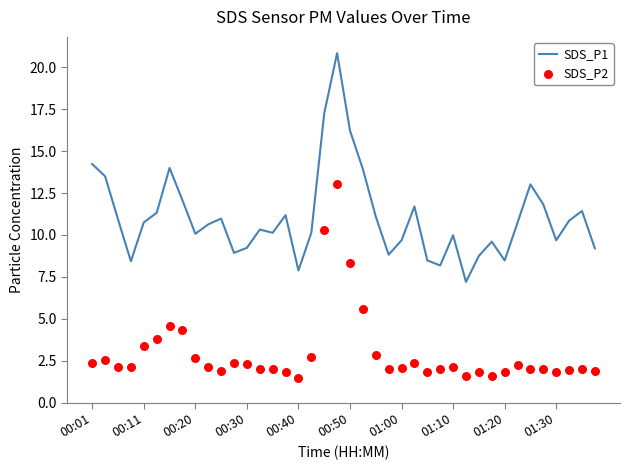

What are all the series names shown in the legend?

SDS_P1, SDS_P2